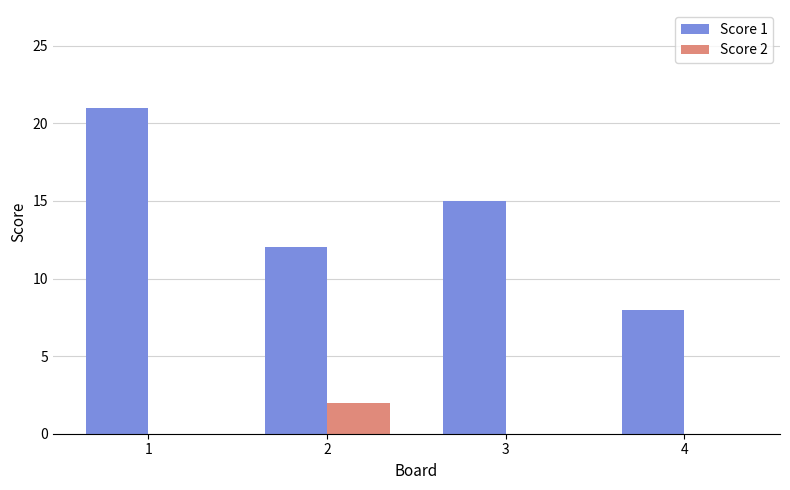

What is the maximum value for Score 1?

21